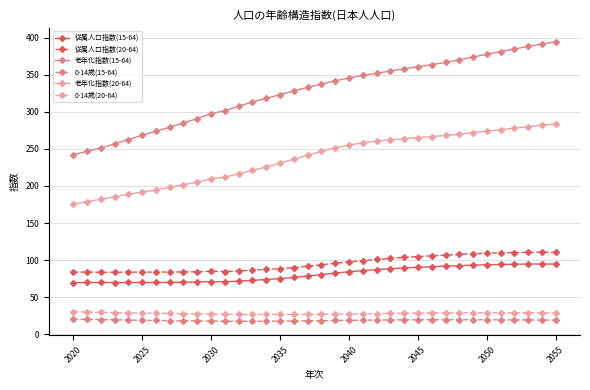

True or false: 老年化指数(15-64) and 従属人口指数(20-64) intersect in this chart.

False